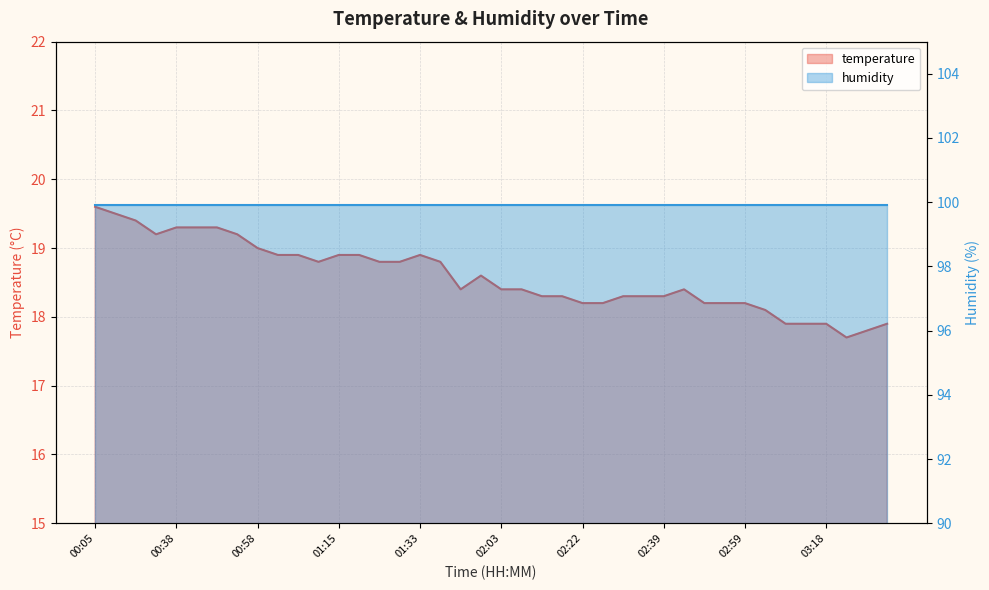

True or false: the data shows 19.2 at 00:29.

True